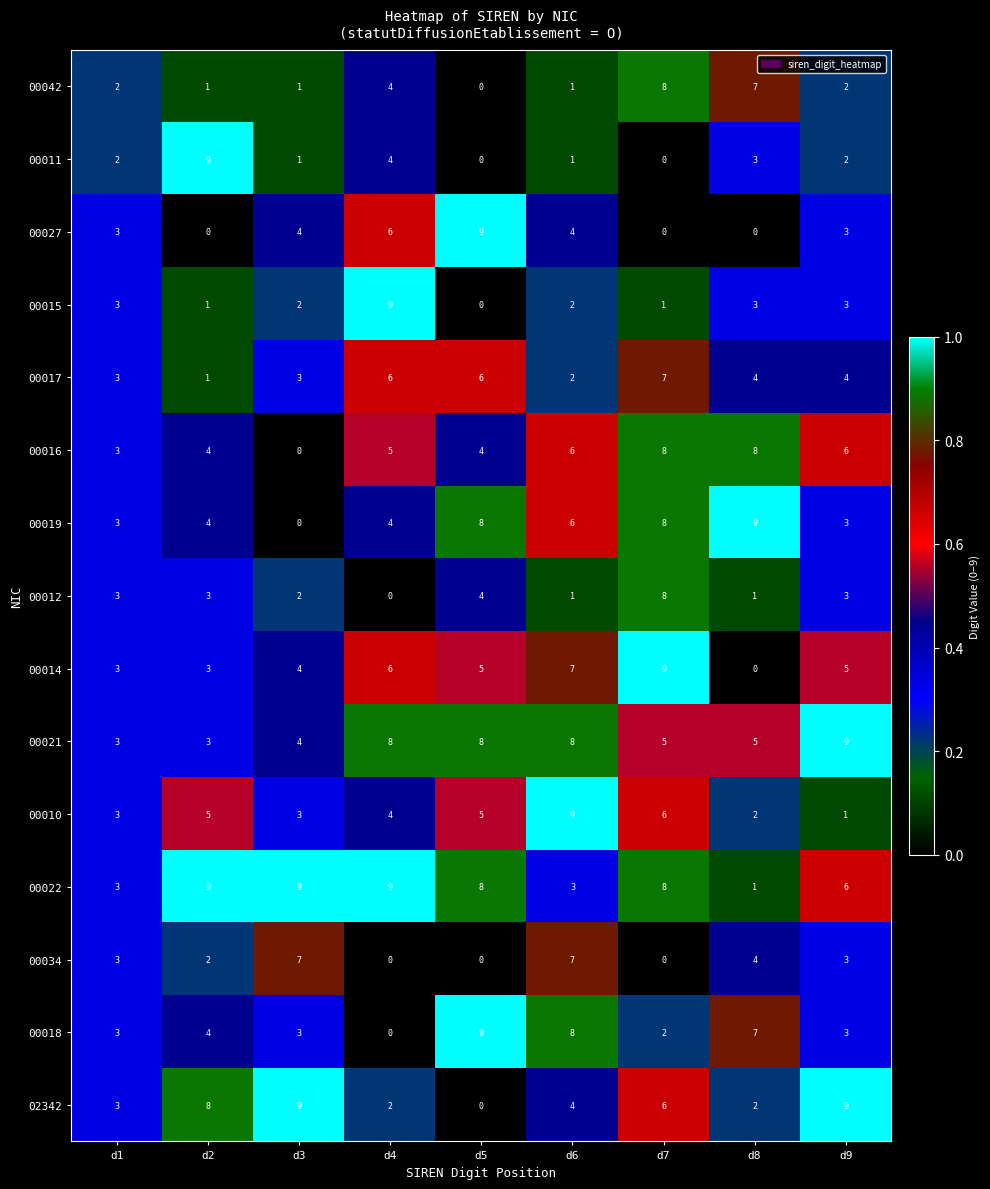

What is the total value across all series at d3?

52